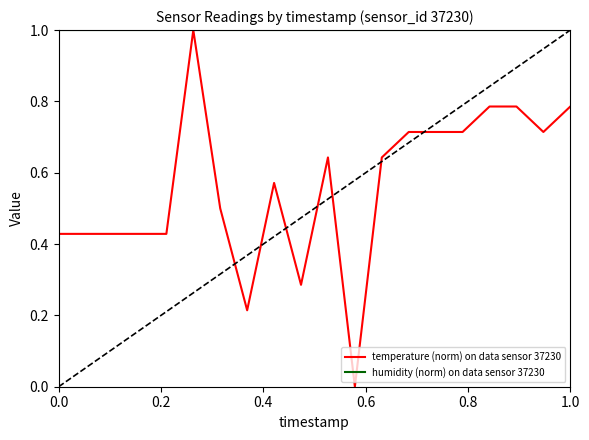

What is the difference between the maximum and minimum values in the temperature (norm) on data sensor 37230 series?

1.0